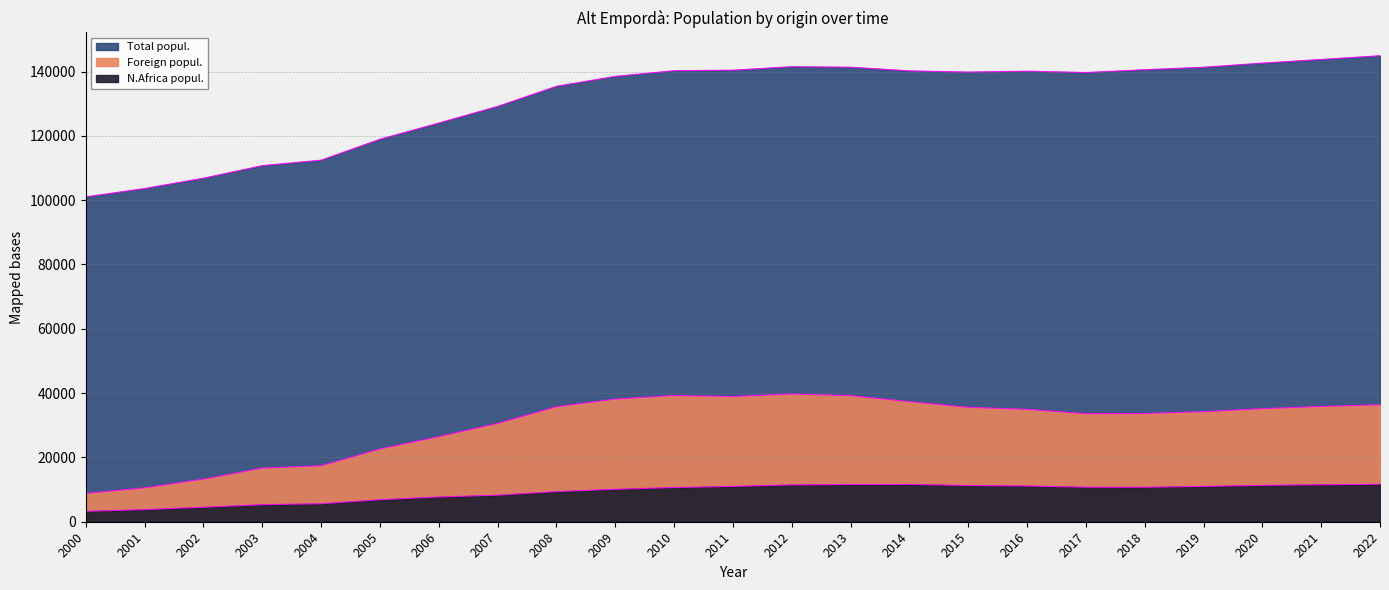

How many lines are shown in the chart?

3